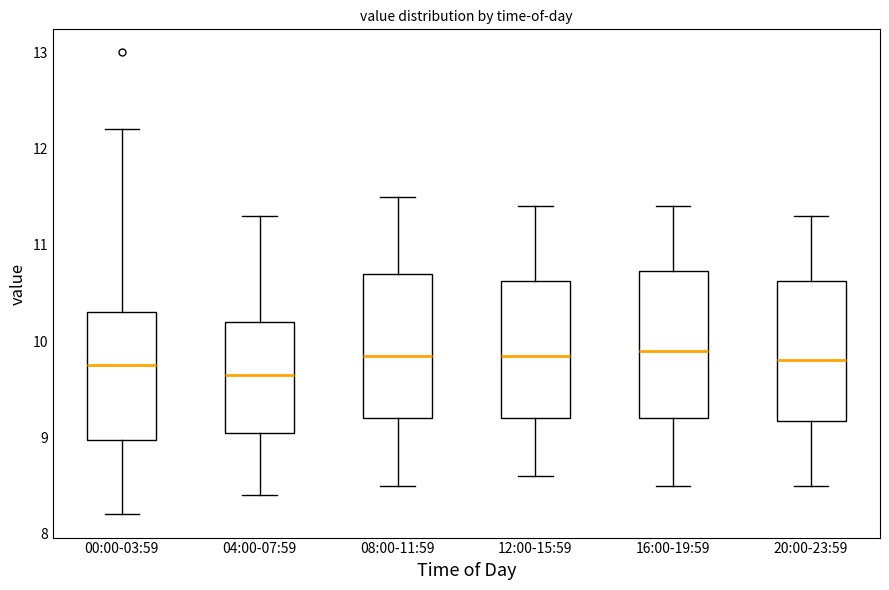

Reading left to right, transcribe this box plot: for each box, give where its median line is, the range the box spans, and where its two whiskers end, as read against the y-axis. The values are not printed on the chart, so give them approximately, as read against the axis.

00:00-03:59: median 9.8, box 9.0 to 10.3, whiskers 8.2 to 12.2
04:00-07:59: median 9.7, box 9.1 to 10.2, whiskers 8.4 to 11.3
08:00-11:59: median 9.9, box 9.2 to 10.7, whiskers 8.5 to 11.5
12:00-15:59: median 9.9, box 9.2 to 10.6, whiskers 8.6 to 11.4
16:00-19:59: median 9.9, box 9.2 to 10.7, whiskers 8.5 to 11.4
20:00-23:59: median 9.8, box 9.2 to 10.6, whiskers 8.5 to 11.3